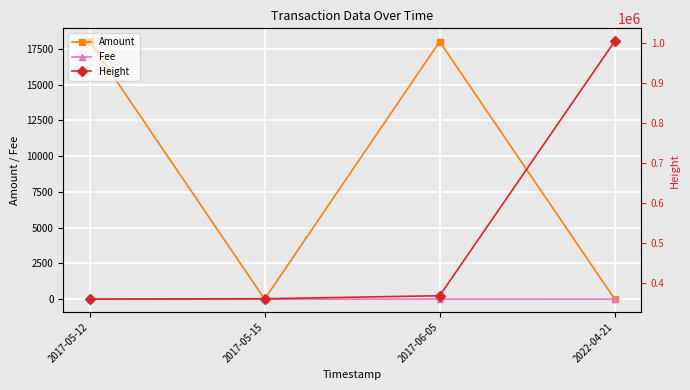

True or false: Height and Amount intersect in this chart.

False